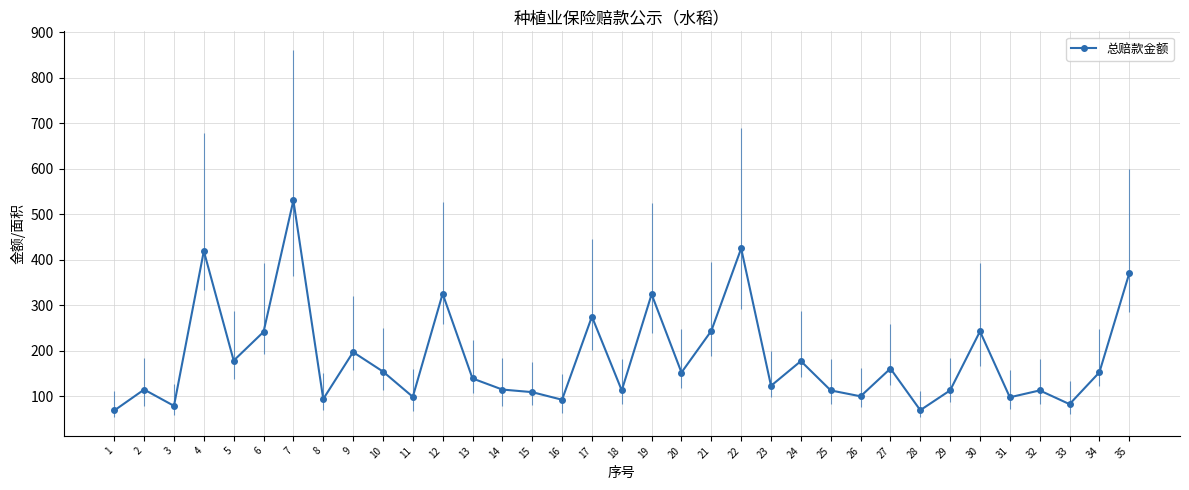

Where is the data nearest to the value 299?

17